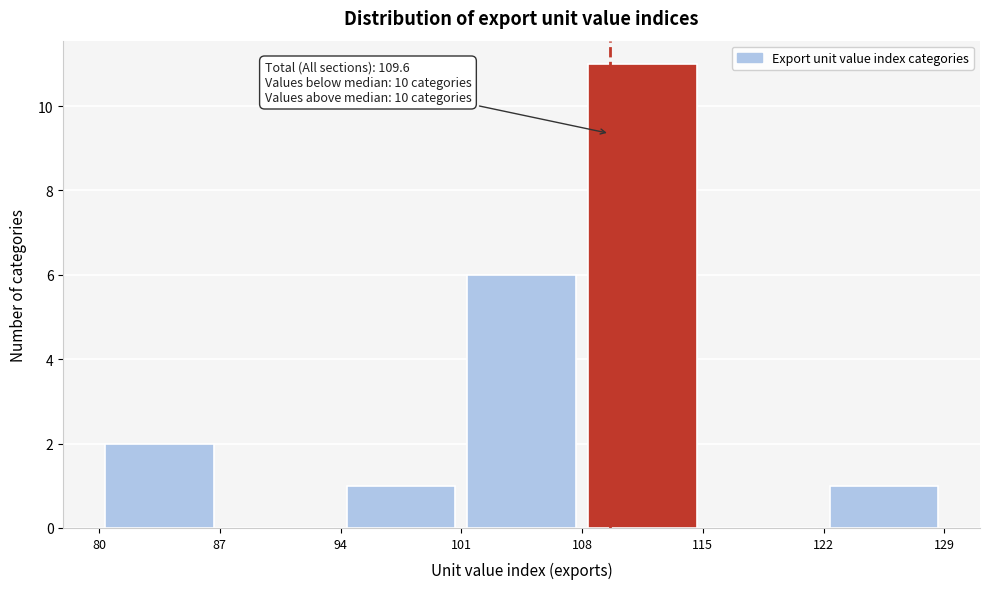

Which range on the x-axis has the tallest bar?

108 to 115